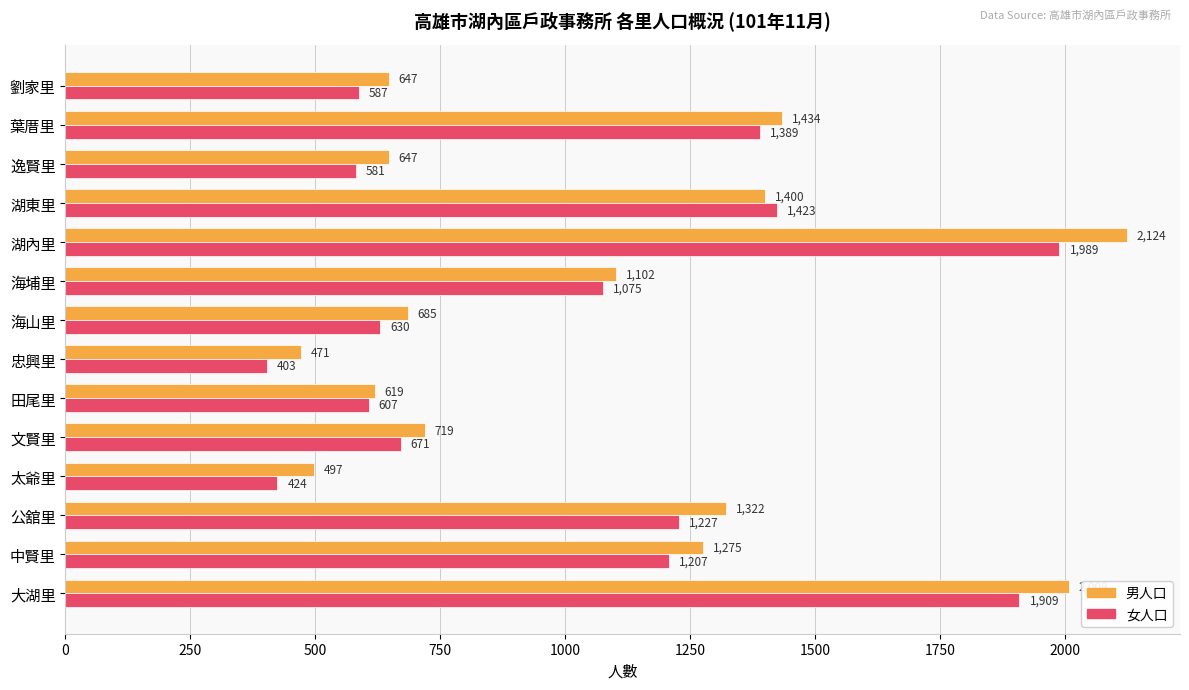

Between 大湖里 and 忠興里, which series saw the biggest shift?

男人口